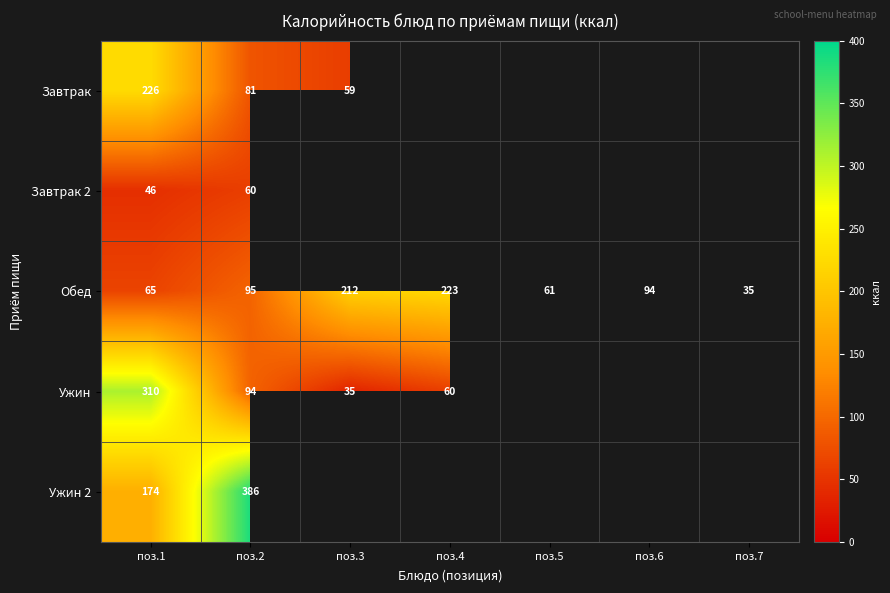

Rank the series at поз.2 from highest to lowest value.

Ужин 2, Обед, Ужин, Завтрак, Завтрак 2